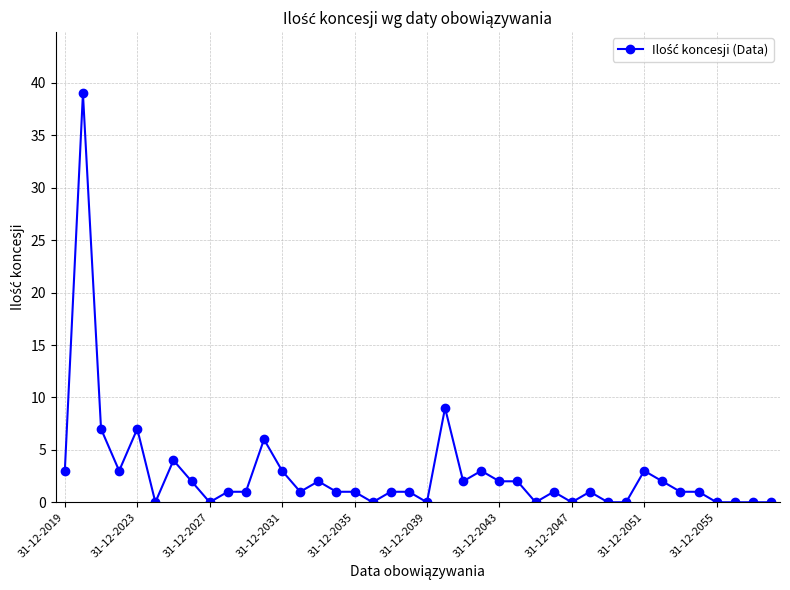

What is the maximum value shown in the chart?

39